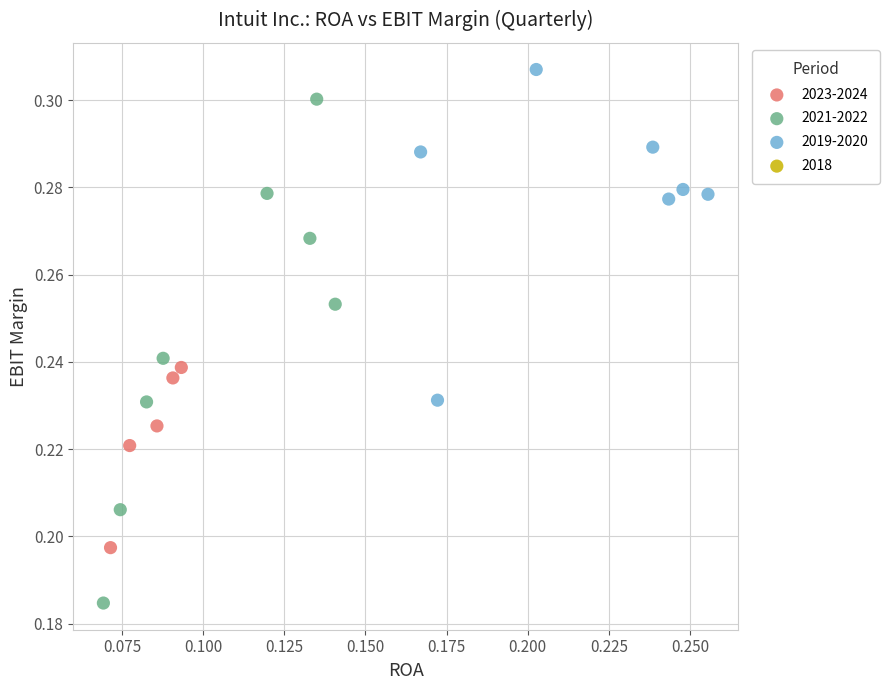

Which series has the largest Y range (max minus min)?

2021-2022